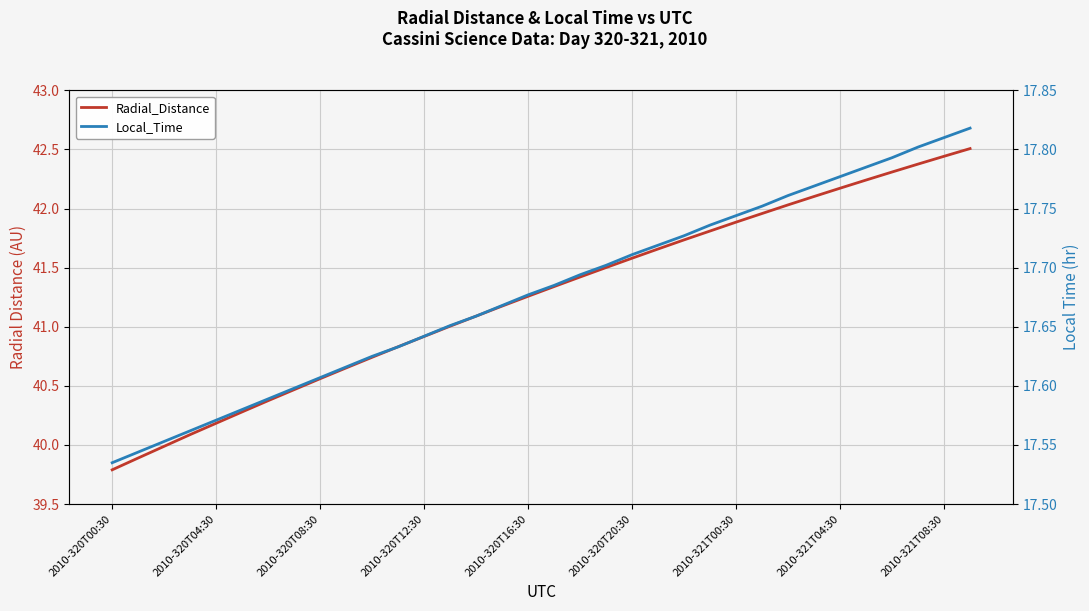

What are all the series names shown in the legend?

Radial_Distance, Local_Time